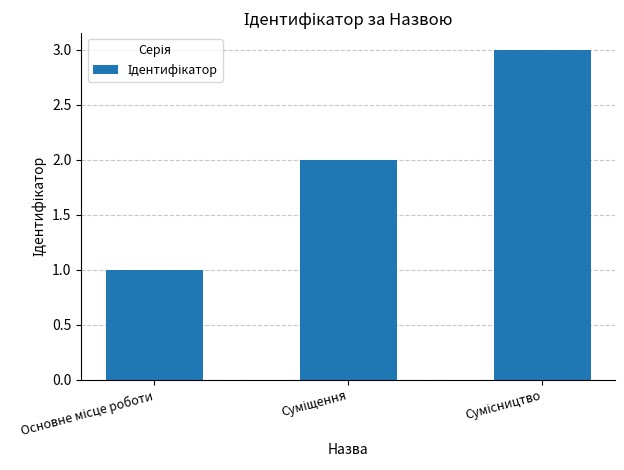

What is the greatest value displayed?

3